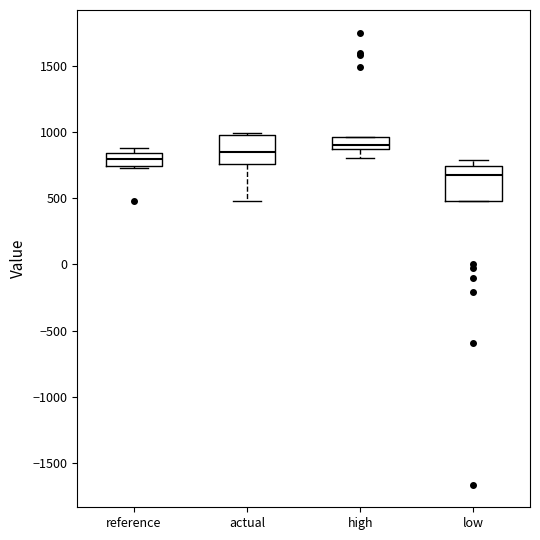

Reading left to right, transcribe this box plot: for each box, give where its median line is, the range the box spans, and where its two whiskers end, as read against the y-axis. The values are not printed on the chart, so give them approximately, as read against the axis.

reference: median 800, box 750 to 850, whiskers 750 to 900
actual: median 850, box 750 to 1000, whiskers 500 to 1000
high: median 900, box 850 to 950, whiskers 800 to 950
low: median 650, box 500 to 750, whiskers 500 to 800